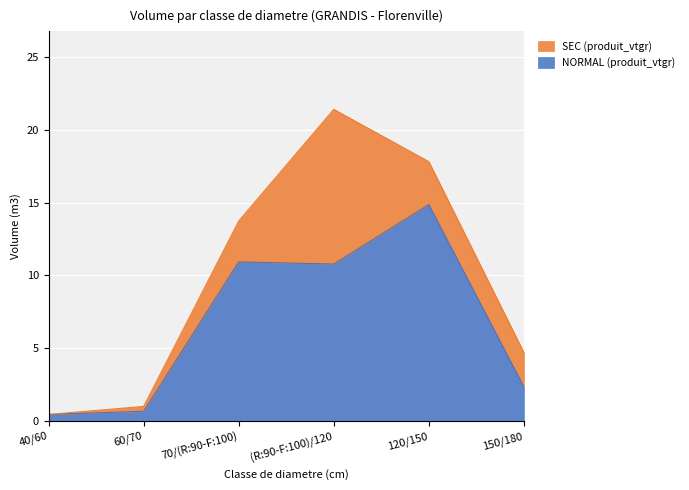

Is it true that the value at 120/150 is 25.5?

False